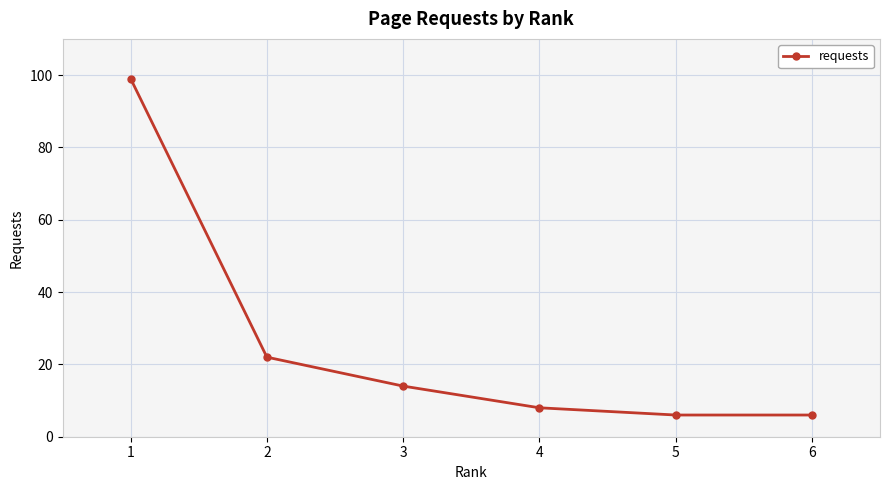

What is the difference between the values at 5 and 2?

16